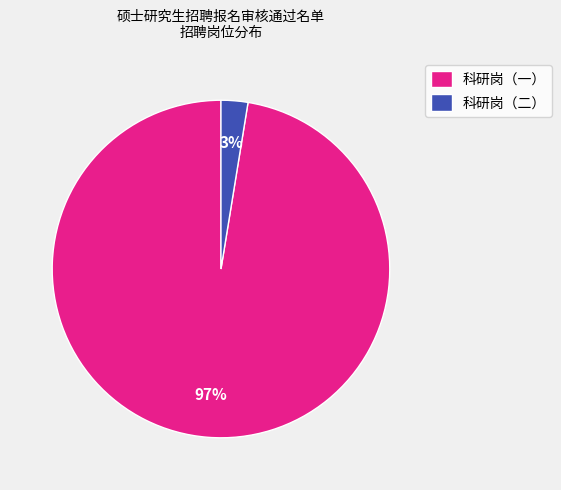

What percentage is the 科研岗（一） slice, to the nearest percent?

97%